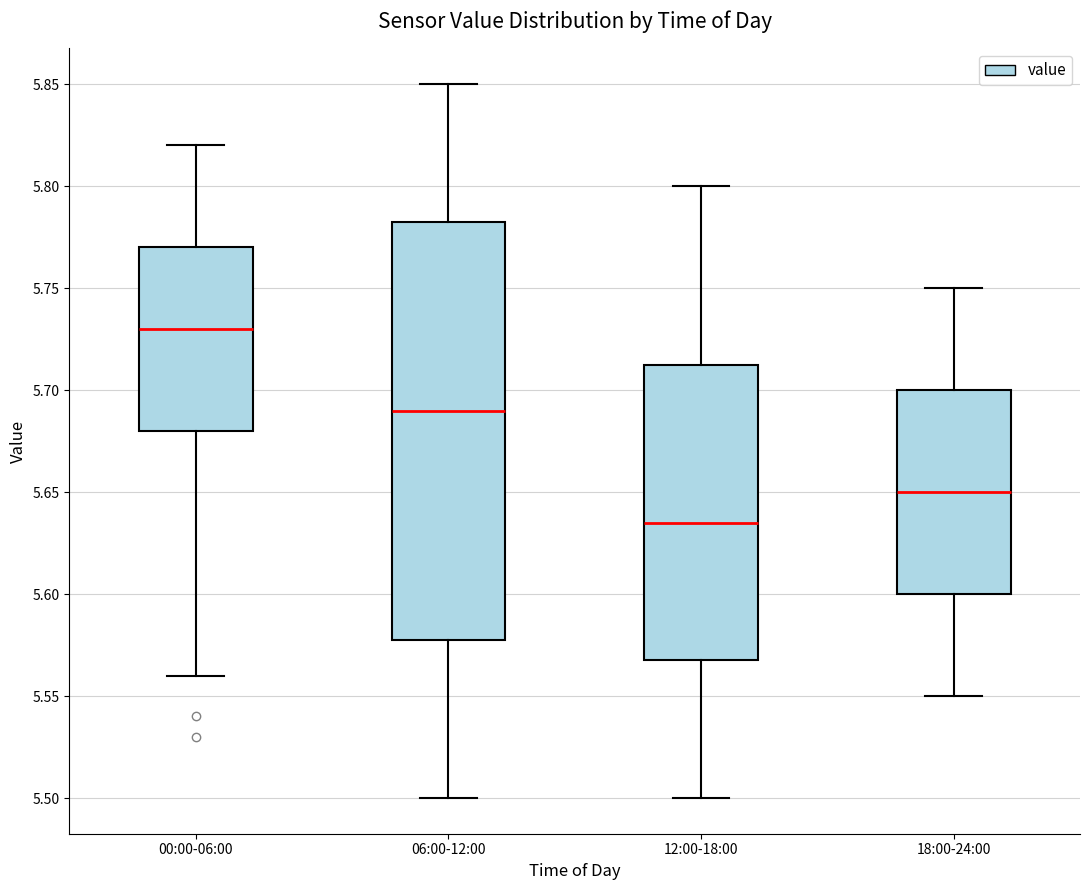

Which box has the highest median line?

00:00-06:00